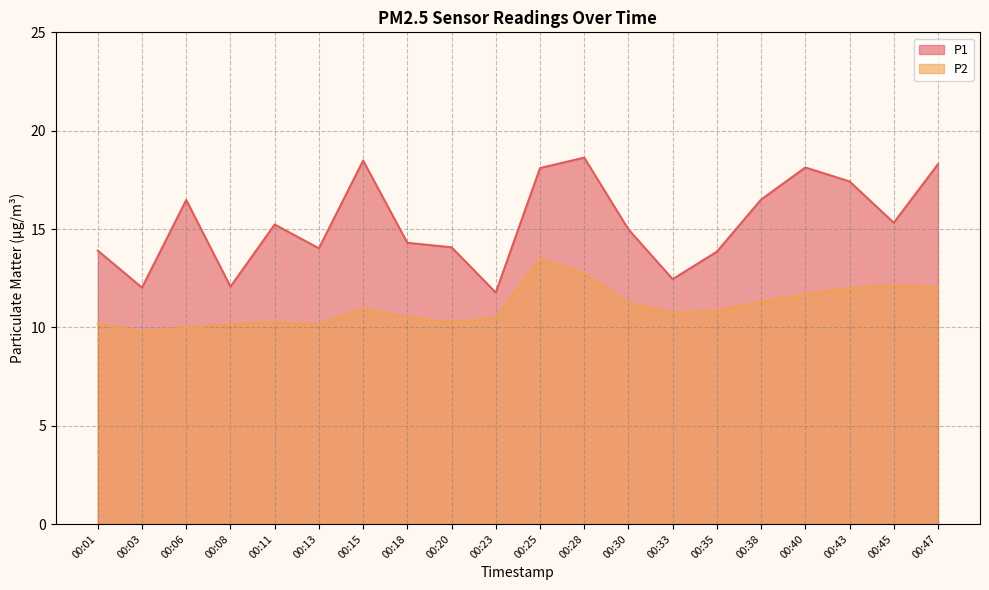

True or false: P2 has more than 0 interior local peaks.

True